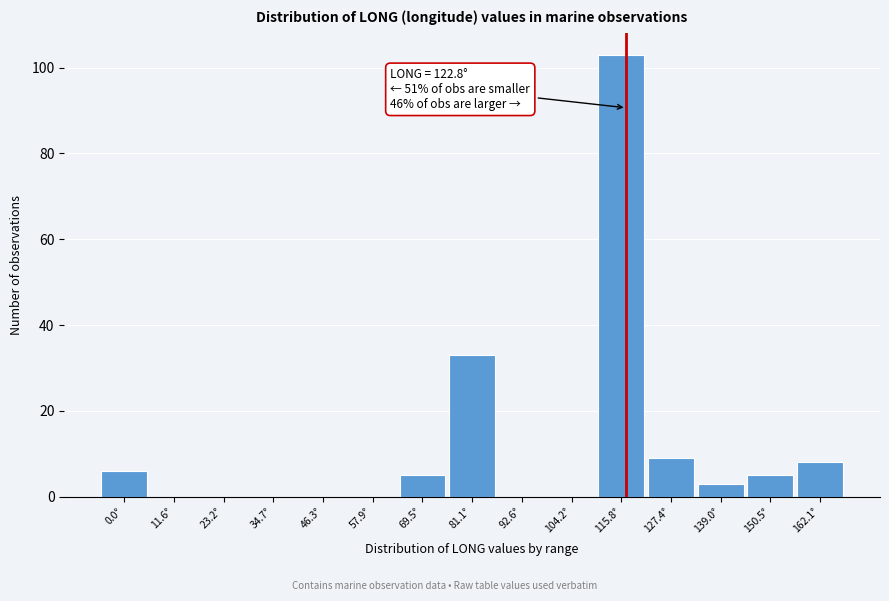

Reading left to right, transcribe all the data shown in this chart.

0.0°=6	11.6°=0	23.2°=0	34.7°=0	46.3°=0	57.9°=0	69.5°=5	81.1°=33	92.6°=0	104.2°=0	115.8°=103	127.4°=9	139.0°=3	150.5°=5	162.1°=8